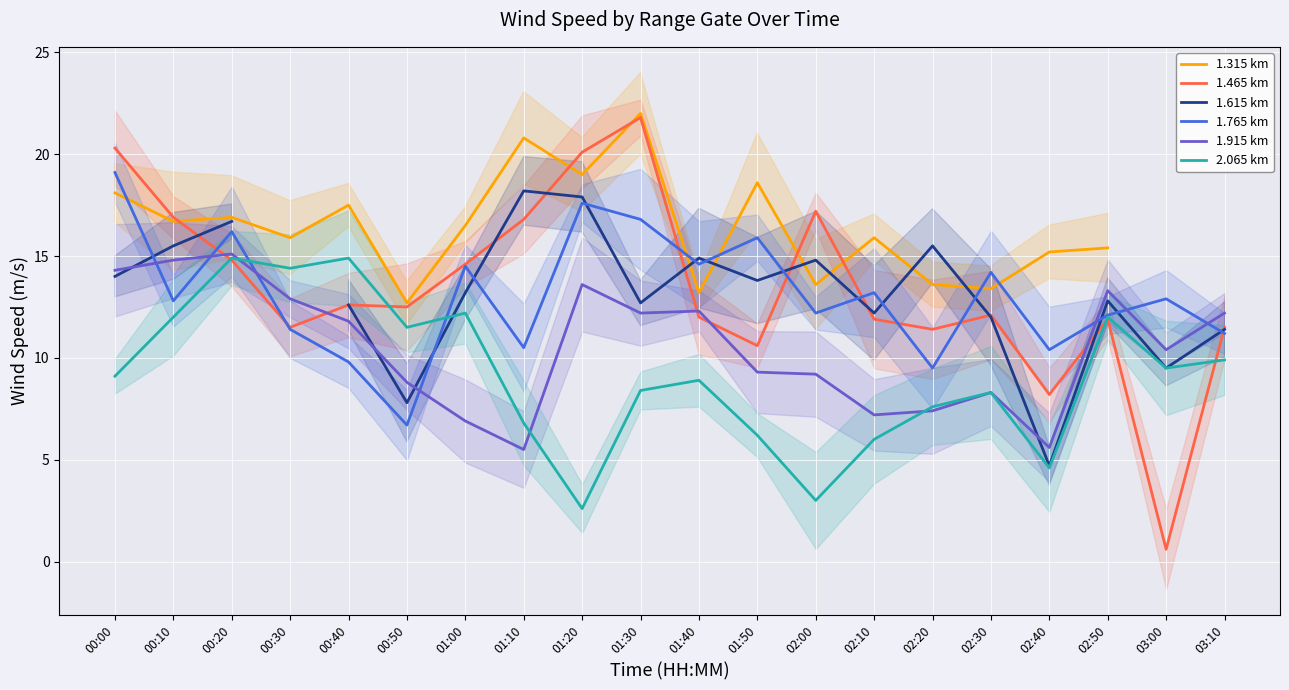

Which series ends up on top after the final intersection of 1.915 km and 1.615 km?

1.915 km